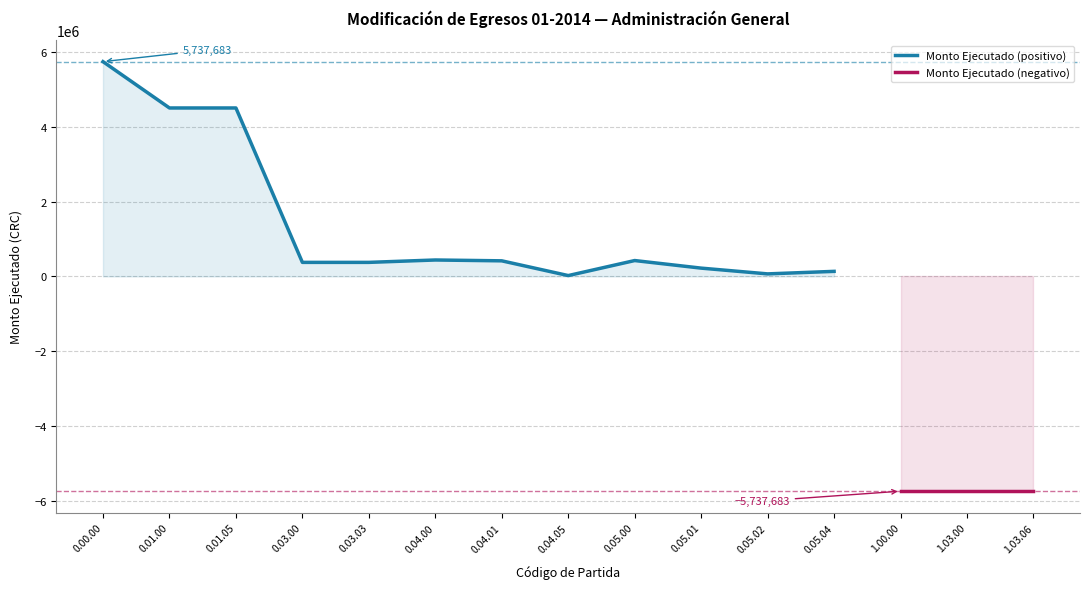

What is the label of the 15th point from the left?

1.03.06